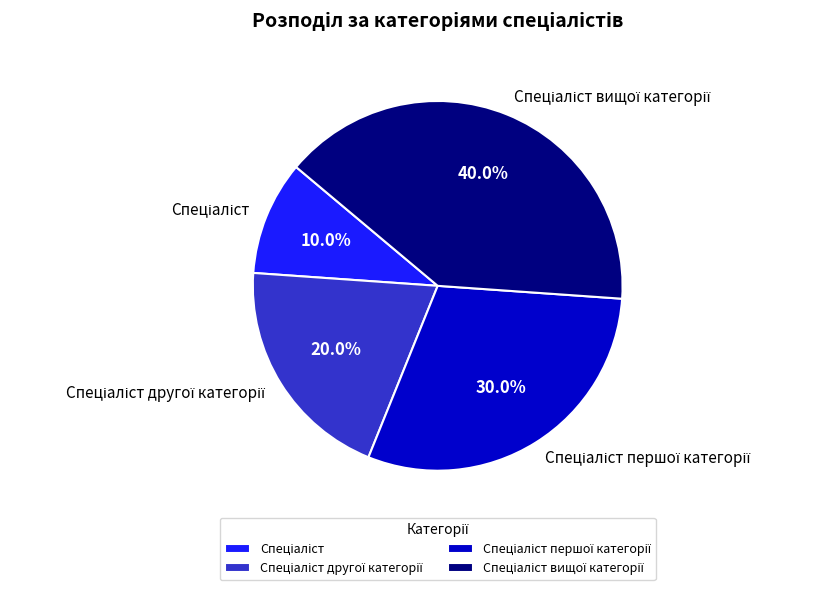

Does any single category account for the majority?

No